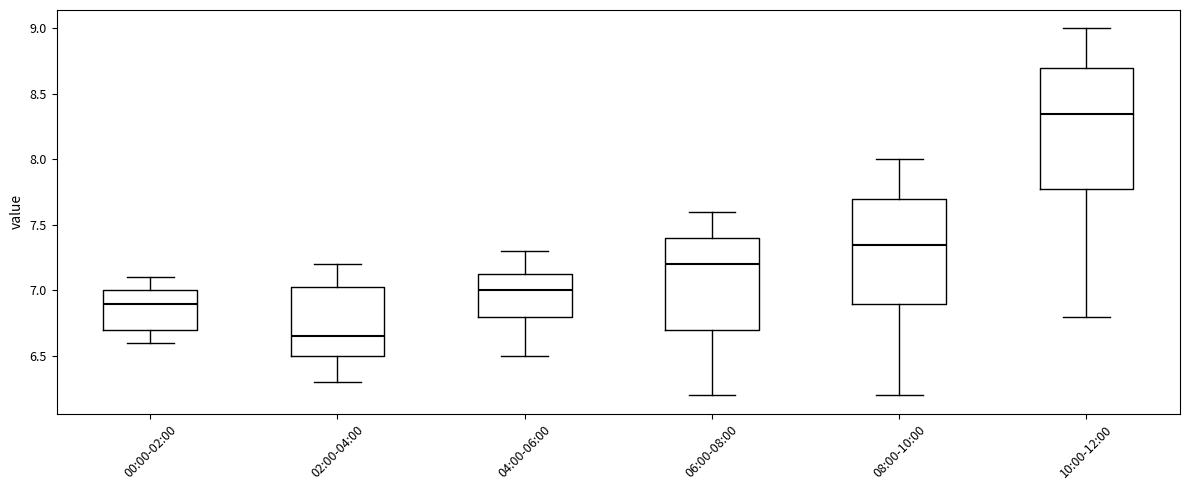

Reading left to right, transcribe this box plot: for each box, give where its median line is, the range the box spans, and where its two whiskers end, as read against the y-axis. The values are not printed on the chart, so give them approximately, as read against the axis.

00:00-02:00: median 6.90, box 6.70 to 7.00, whiskers 6.60 to 7.10
02:00-04:00: median 6.65, box 6.50 to 7.05, whiskers 6.30 to 7.20
04:00-06:00: median 7.00, box 6.80 to 7.15, whiskers 6.50 to 7.30
06:00-08:00: median 7.20, box 6.70 to 7.40, whiskers 6.20 to 7.60
08:00-10:00: median 7.35, box 6.90 to 7.70, whiskers 6.20 to 8.00
10:00-12:00: median 8.35, box 7.80 to 8.70, whiskers 6.80 to 9.00